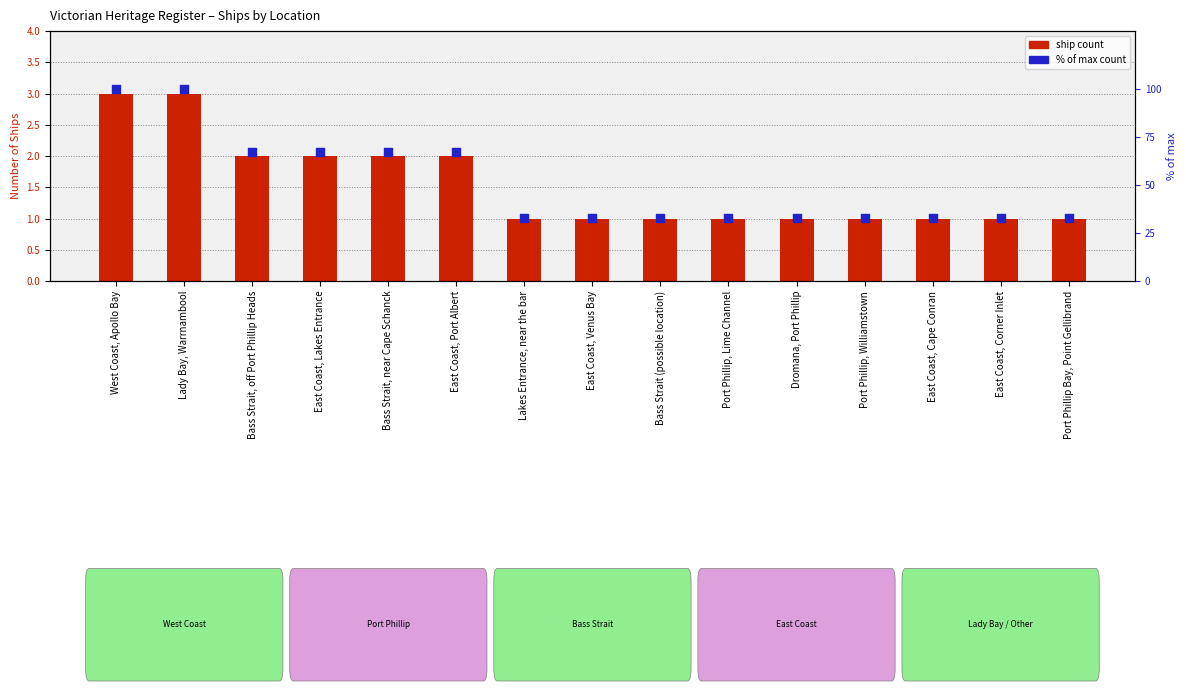

Which series has the largest total across all categories?

% of max count